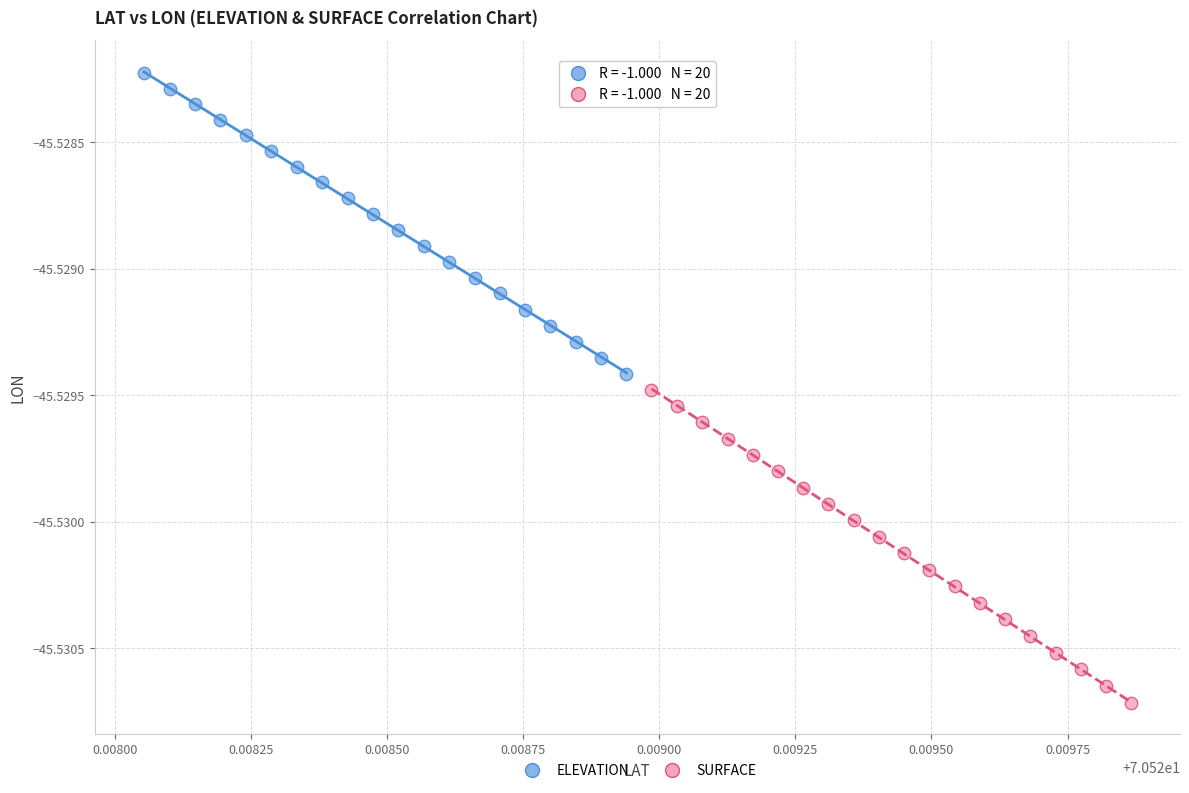

Which series contains the lowest Y value?

SURFACE